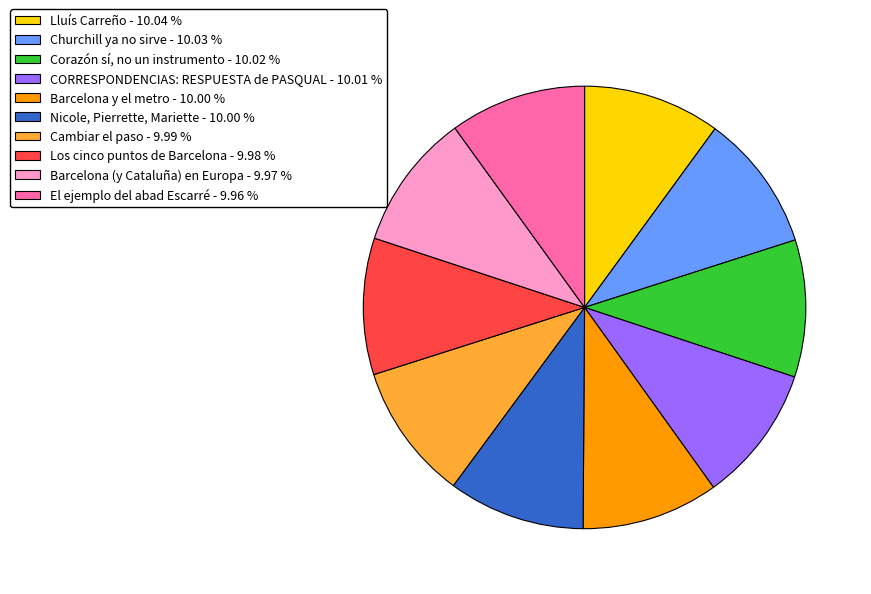

Does Corazón sí, no un instrumento account for over 50% of the chart?

No